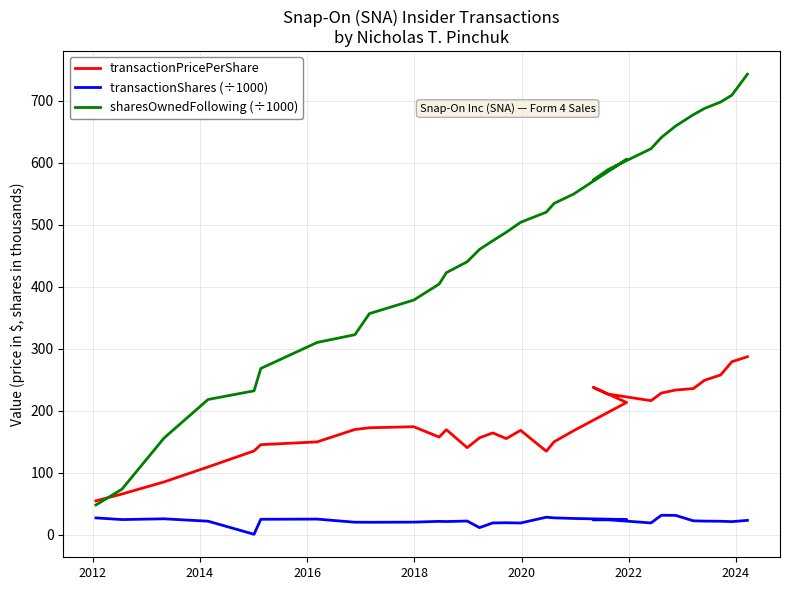

At how many categories does at least one series exceed 307?

25